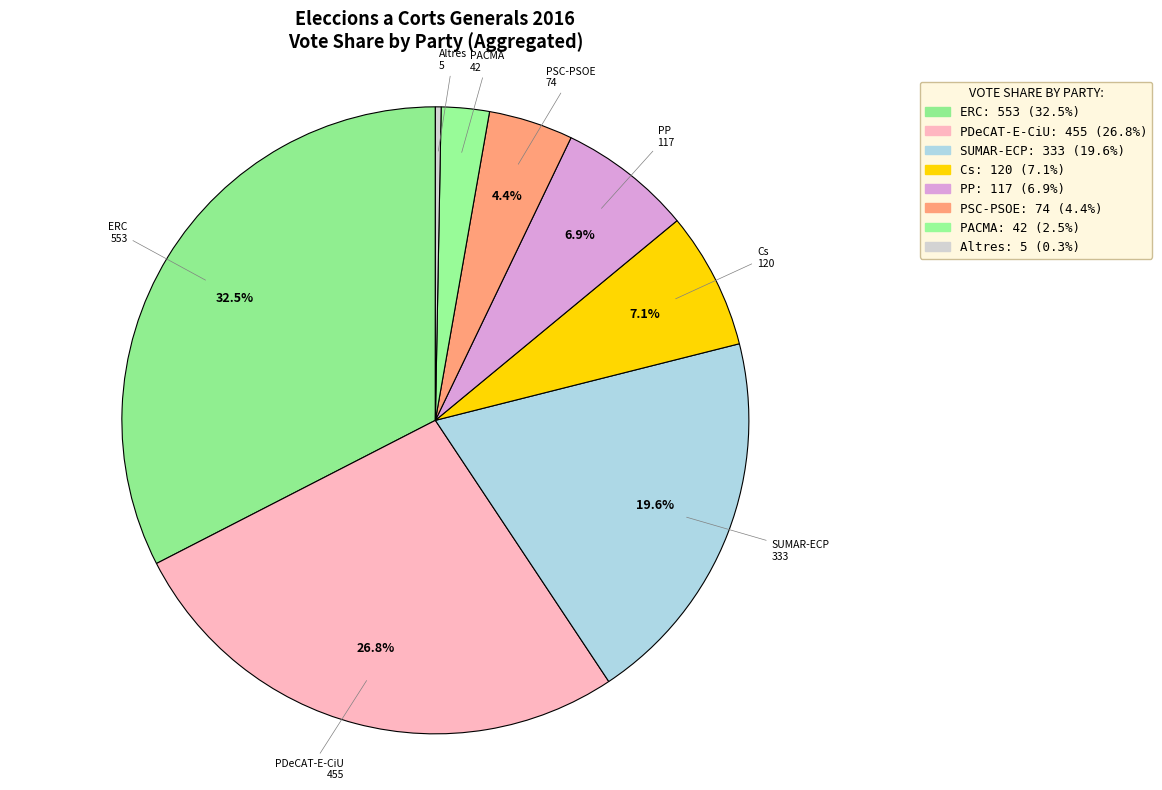

How many slices are in this pie chart?

8